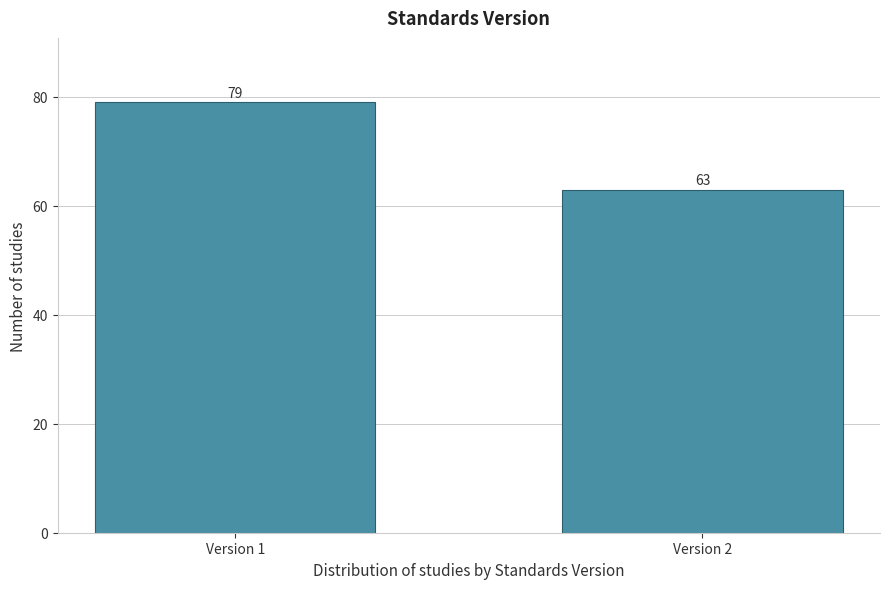

Reading left to right, what are all the values shown in this chart?

Version 1=79	Version 2=63